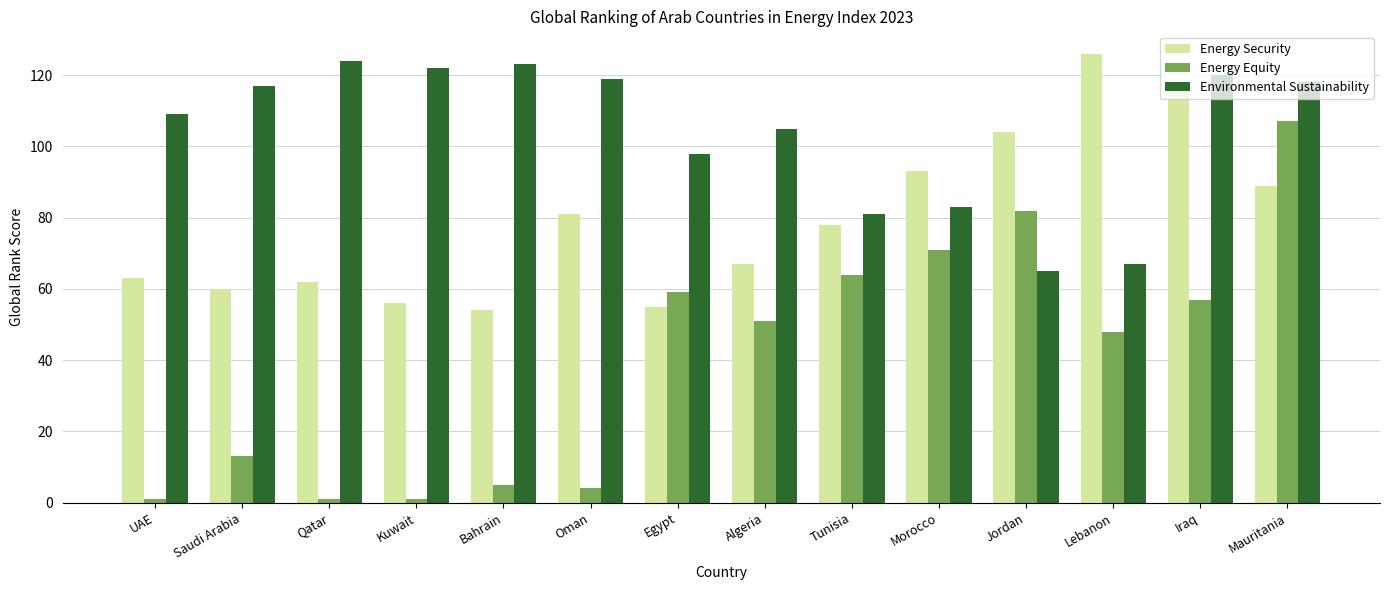

At how many categories does at least one series exceed 92?

13